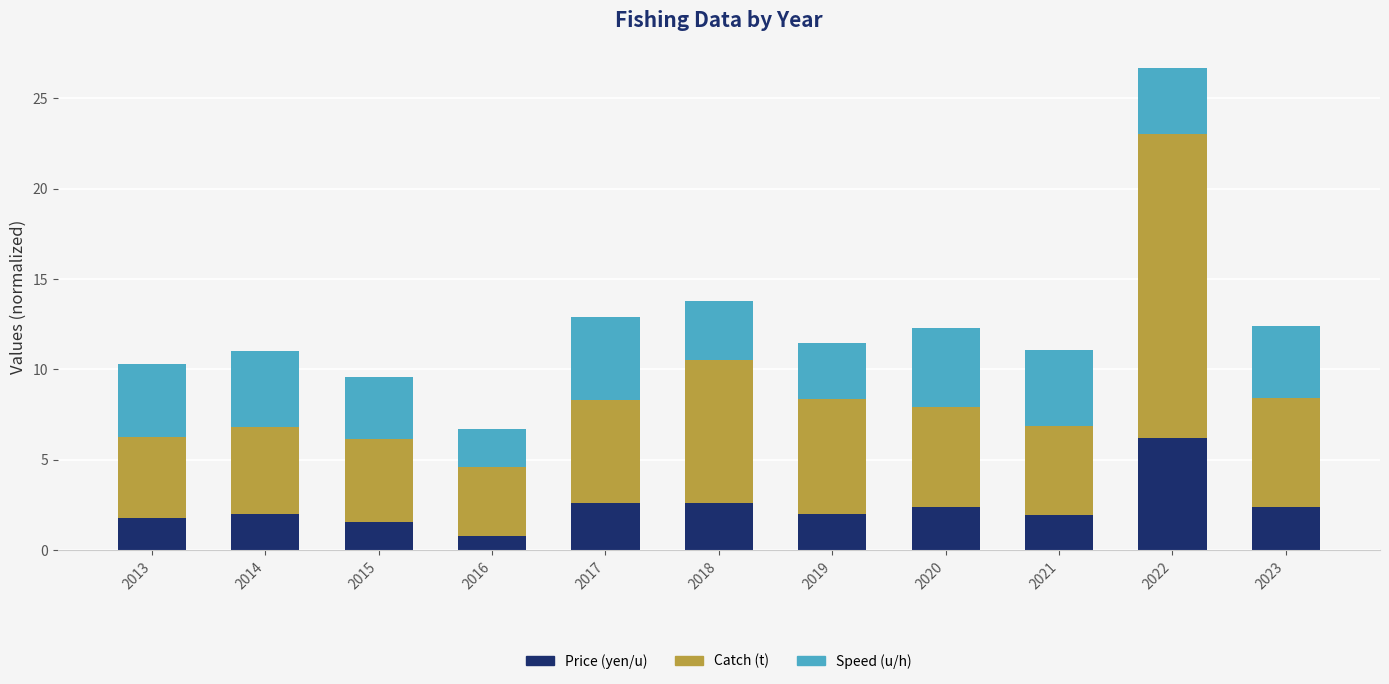

What is the average value of the Price (yen/u) series?

2.4